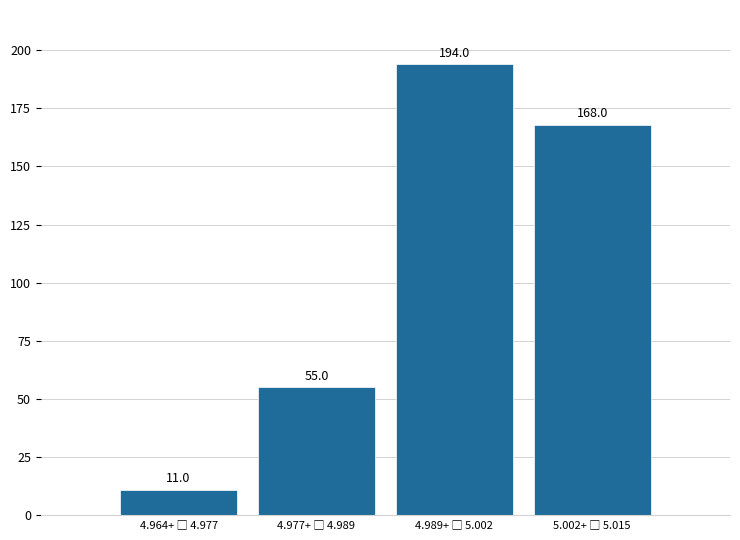

Reading left to right, what are all the values shown in this chart?

11	55	194	168